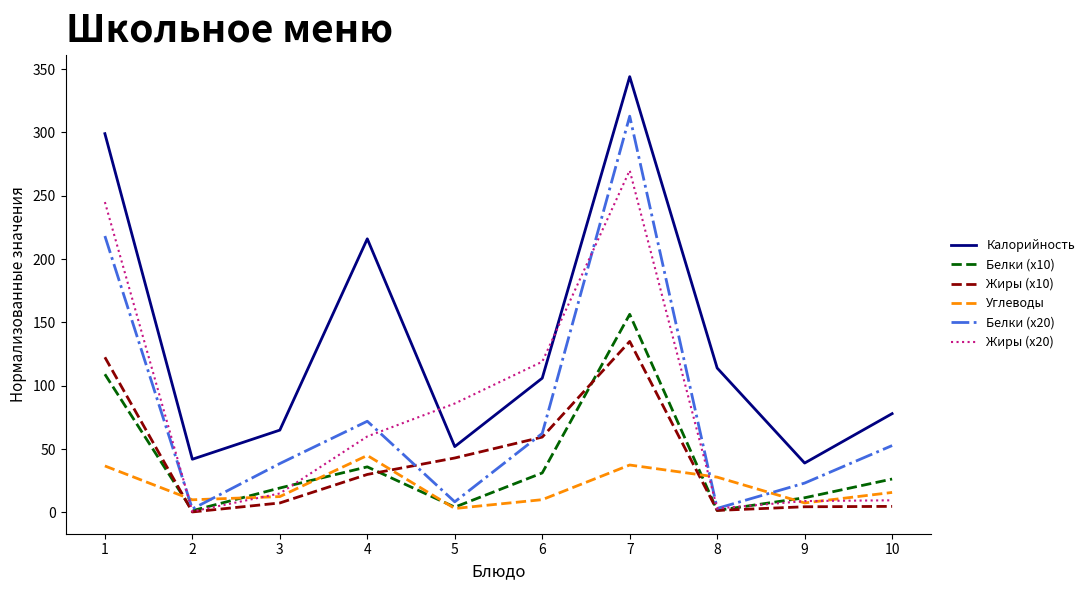

Does the chart have visible grid lines?

No